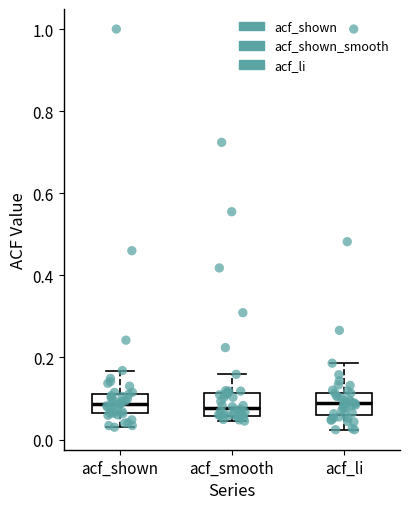

Reading left to right, transcribe this box plot: for each box, give where its median line is, the range the box spans, and where its two whiskers end, as read against the y-axis. The values are not printed on the chart, so give them approximately, as read against the axis.

acf_shown: median 0.08, box 0.06 to 0.12, whiskers 0.04 to 0.16
acf_smooth: median 0.08, box 0.06 to 0.12, whiskers 0.04 to 0.16
acf_li: median 0.08, box 0.06 to 0.12, whiskers 0.02 to 0.18